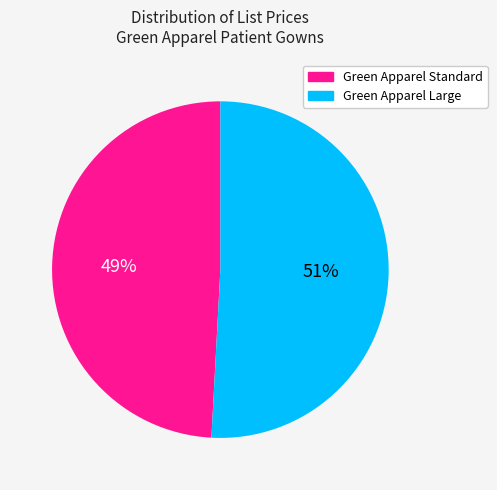

To the nearest percent, what is the difference between the largest and smallest slice percentages?

2%